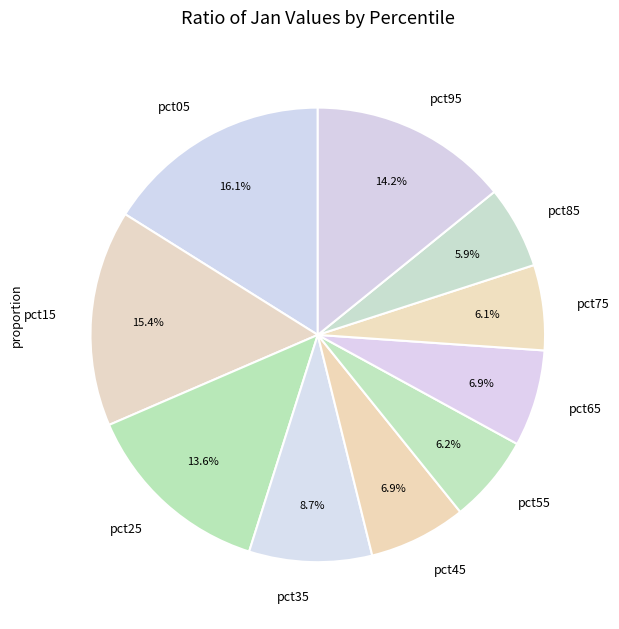

What percentage is NOT represented by pct65?

93.1%